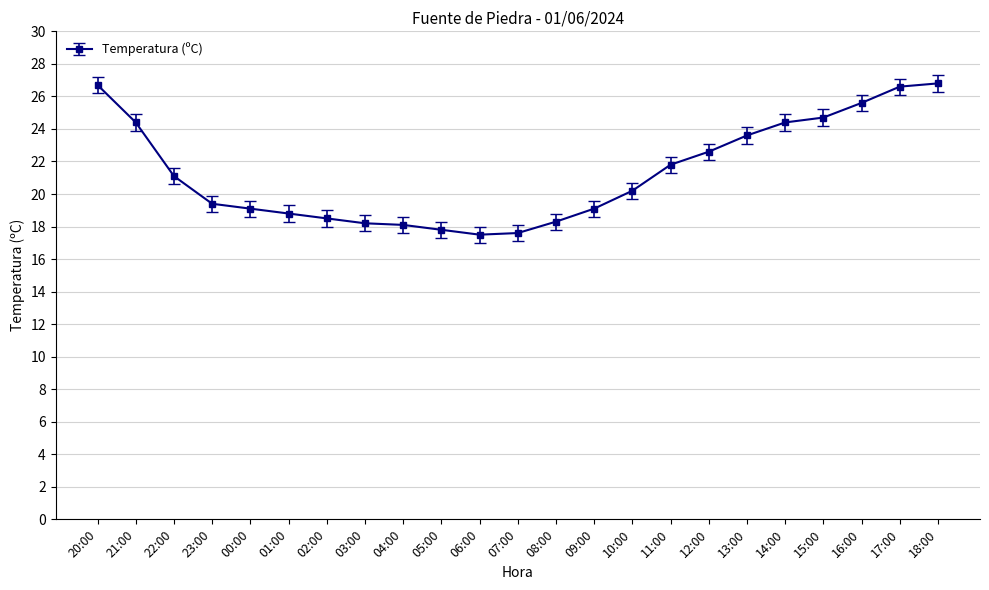

What is the greatest value displayed?

26.8